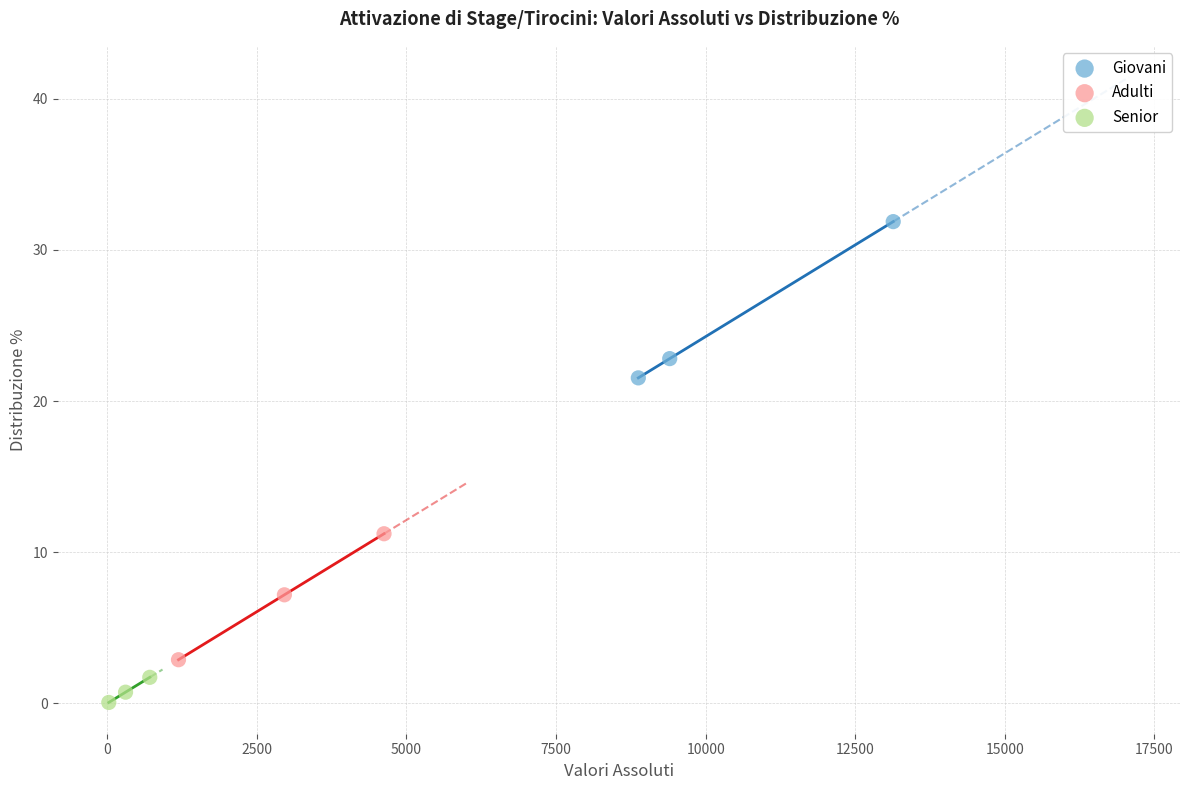

Which series contains the lowest Y value?

Senior